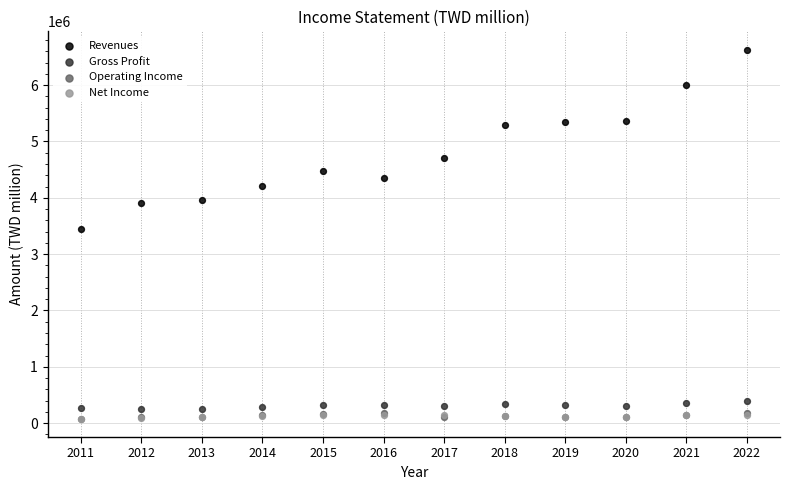

What are all the series names shown in the legend?

Revenues, Gross Profit, Operating Income, Net Income